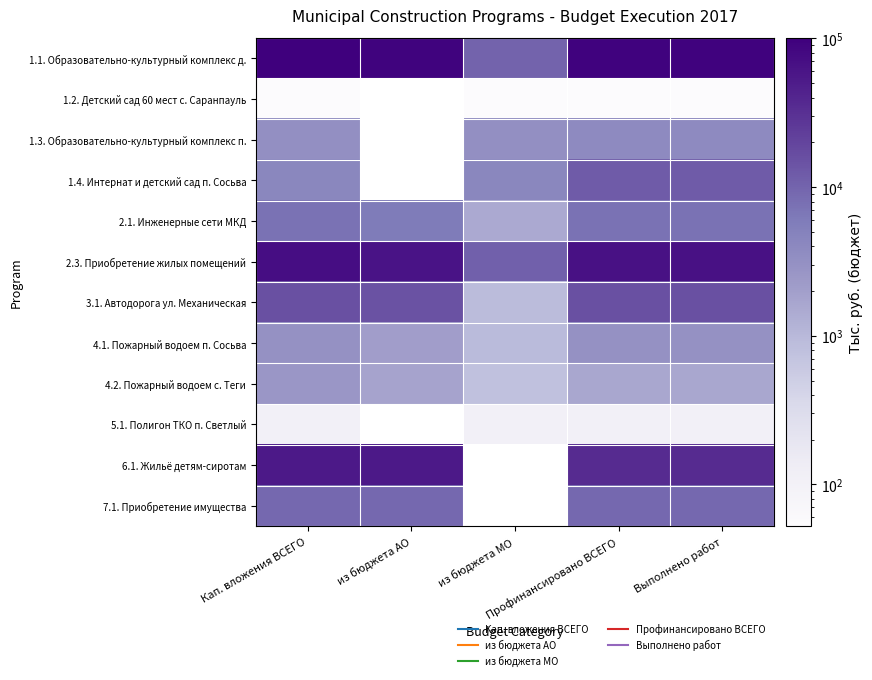

Which label corresponds to the smallest value in the chart?

Кап. вложения ВСЕГО